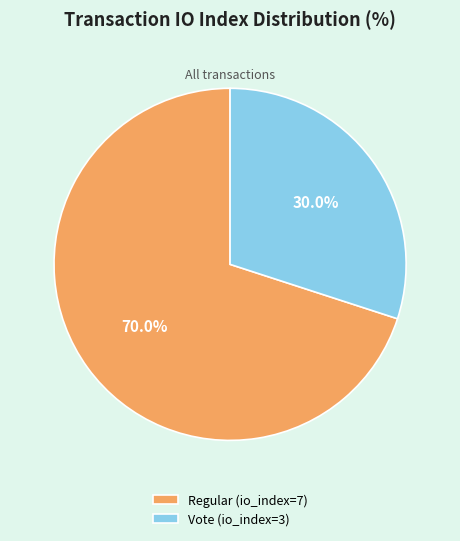

What is the smallest slice in the pie chart?

Vote (io_index=3)